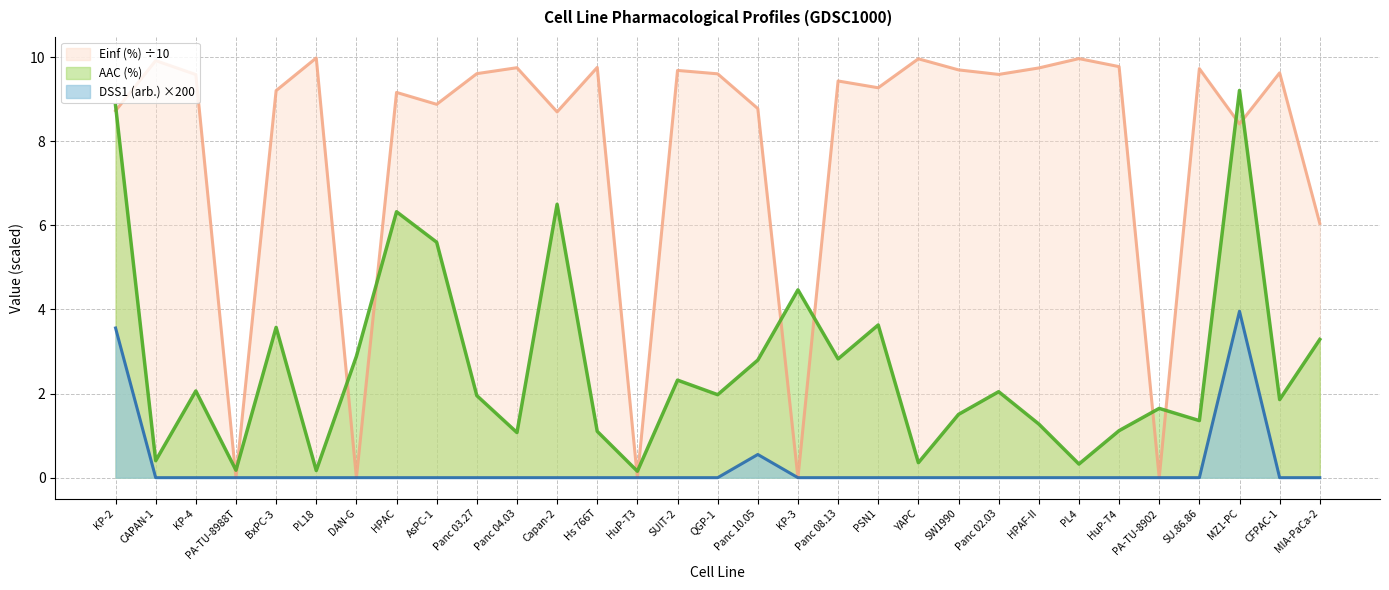

How many times do AAC (%) and Einf (%) cross each other?

13